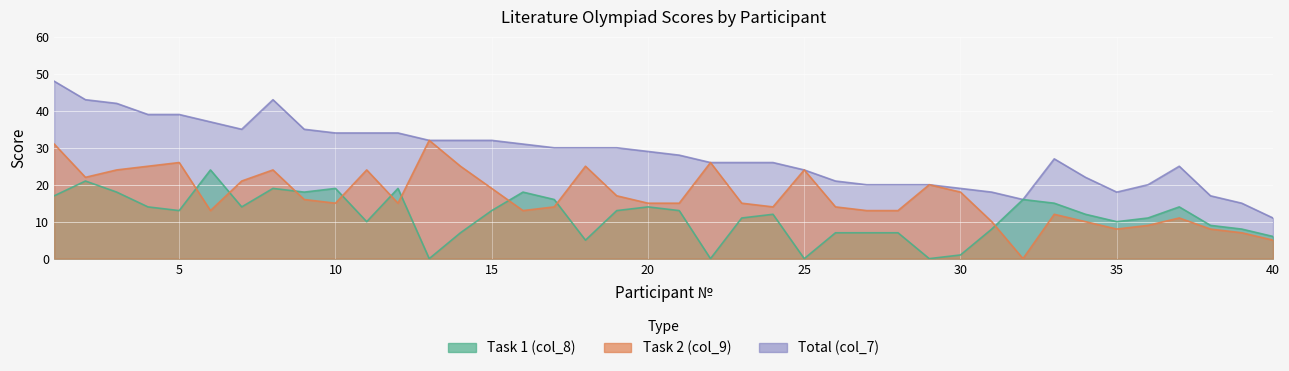

What is the approximate value of Total (col_7) at 37?

25